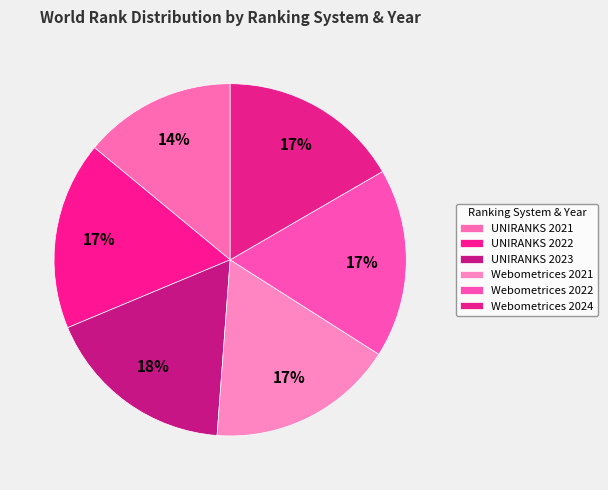

What percentage is the Webometrices 2024 slice, to the nearest percent?

17%